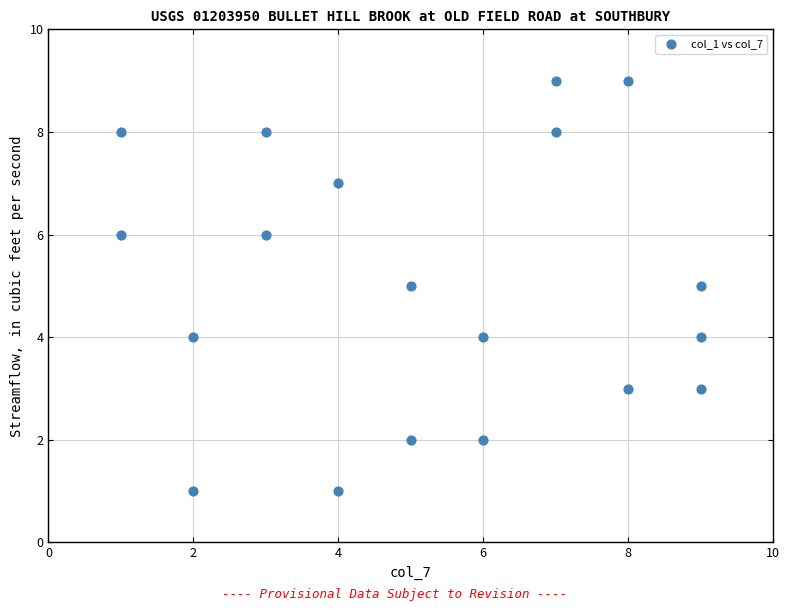

What is the range of Y values (max minus min)?

8